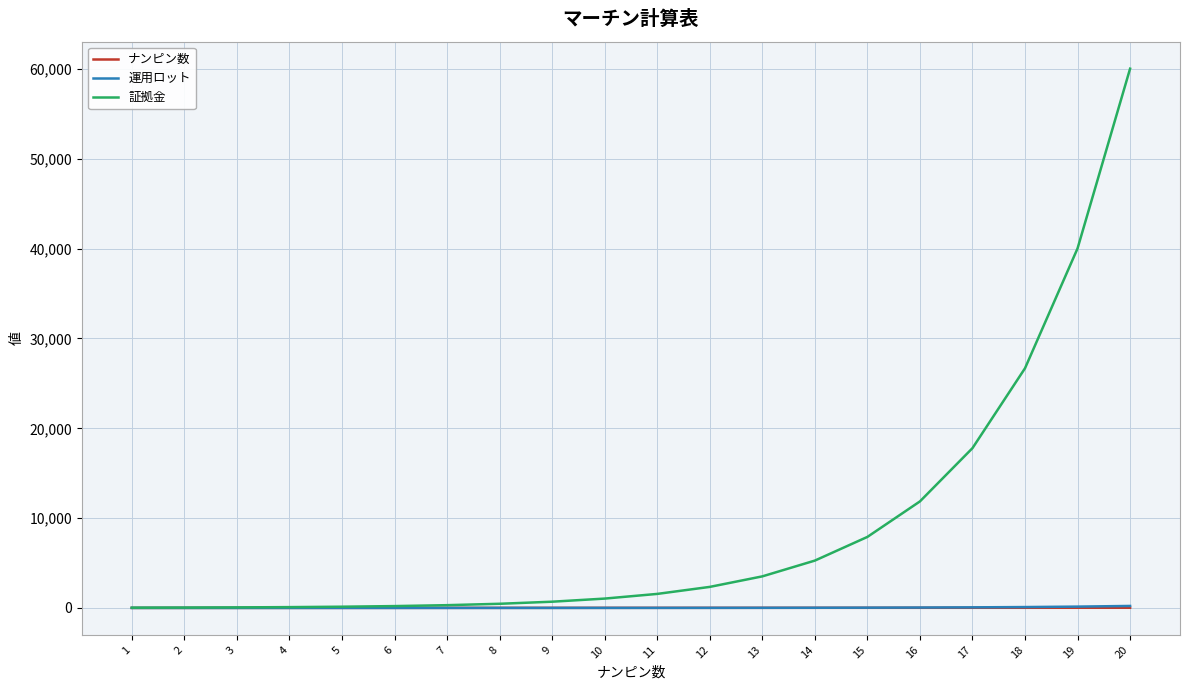

Which series has the largest range (max minus min)?

証拠金